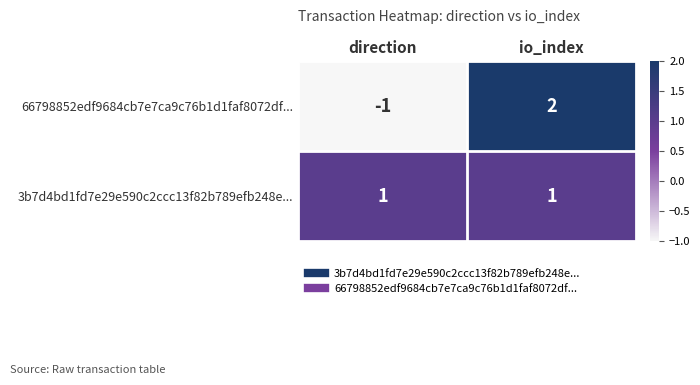

Which series has the widest spread of values?

66798852edf9684cb7e7ca9c76b1d1faf8072df...